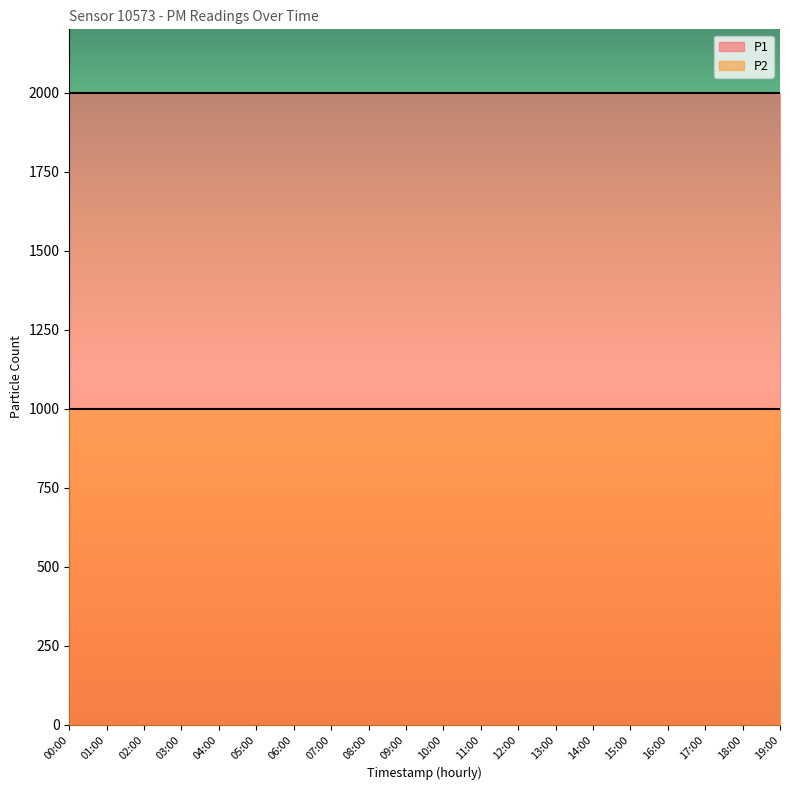

Reading left to right, what are all the values shown in this chart?

P1: 00:00=1999.9	01:00=1999.9	02:00=1999.9	03:00=1999.9	04:00=1999.9	05:00=1999.9	06:00=1999.9	07:00=1999.9	08:00=1999.9	09:00=1999.9	10:00=1999.9	11:00=1999.9	12:00=1999.9	13:00=1999.9	14:00=1999.9	15:00=1999.9	16:00=1999.9	17:00=1999.9	18:00=1999.9	19:00=1999.9
P2: 00:00=999.9	01:00=999.9	02:00=999.9	03:00=999.9	04:00=999.9	05:00=999.9	06:00=999.9	07:00=999.9	08:00=999.9	09:00=999.9	10:00=999.9	11:00=999.9	12:00=999.9	13:00=999.9	14:00=999.9	15:00=999.9	16:00=999.9	17:00=999.9	18:00=999.9	19:00=999.9